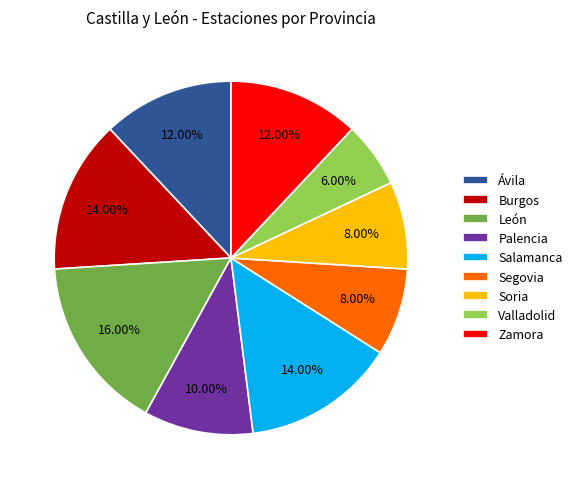

Is there any slice that represents more than half of the pie?

No